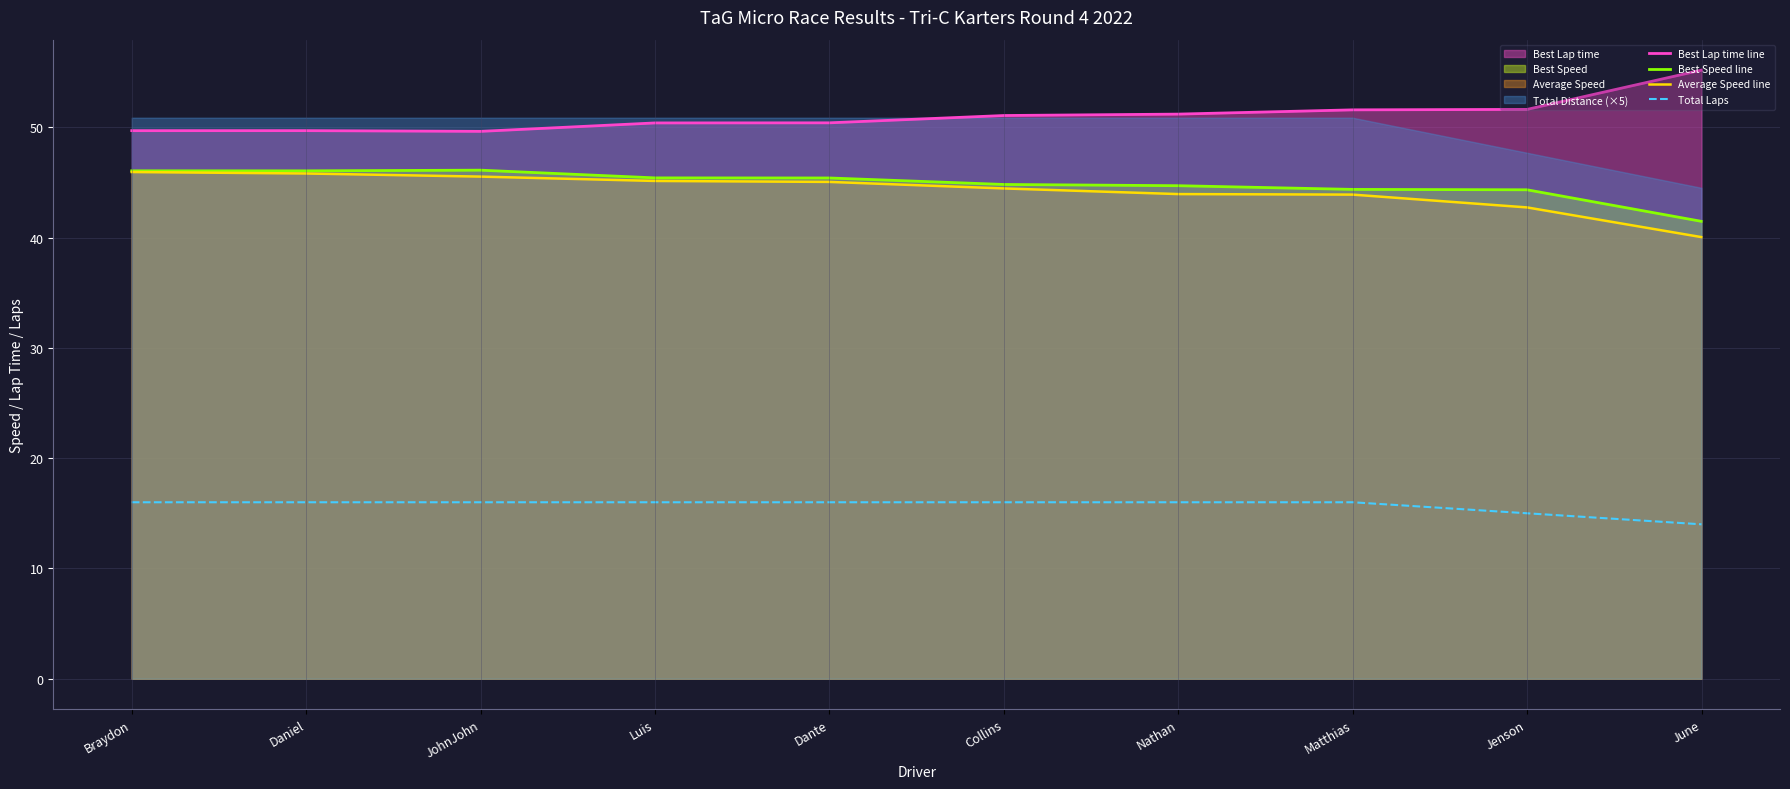

Is it true that Best Lap time line equals 51.1 at Collins?

True